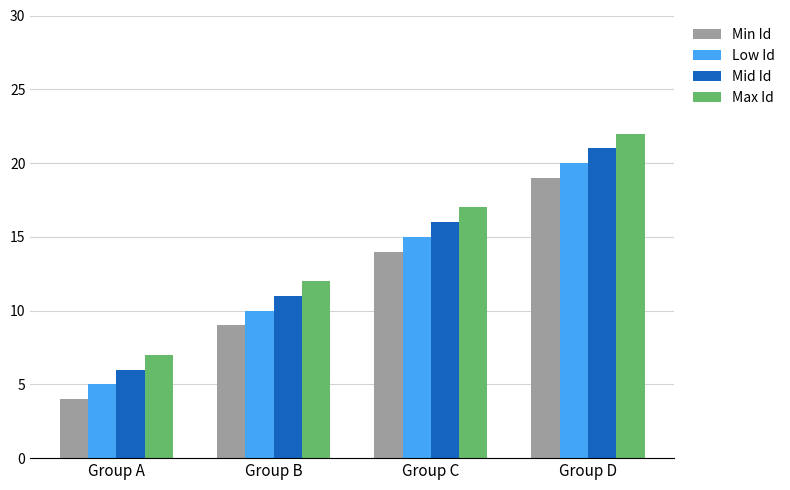

At how many categories does at least one series exceed 8?

3